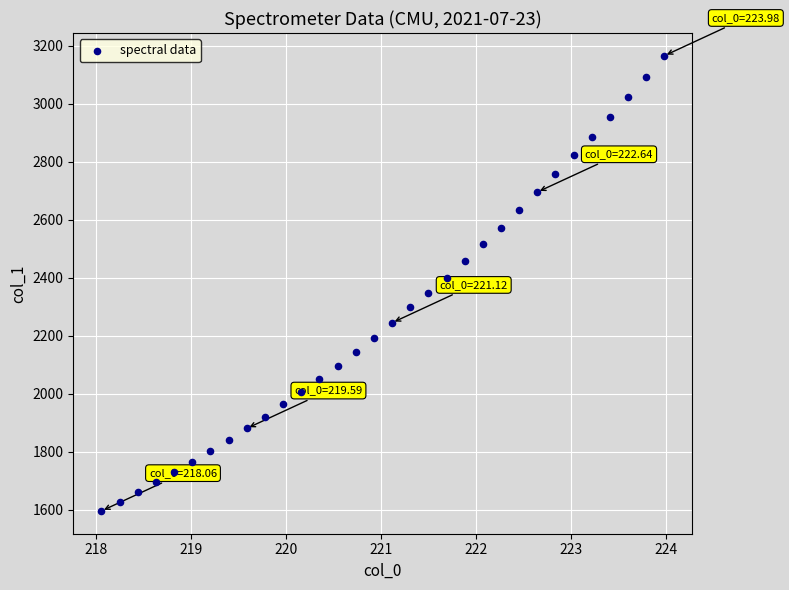

What is the range of X values (max minus min)?

5.9